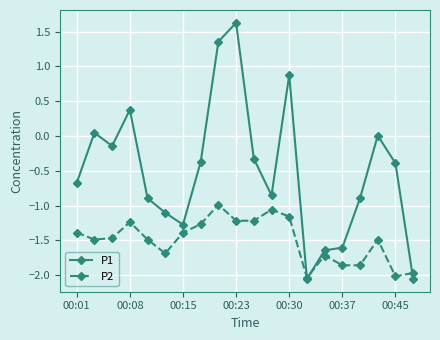

True or false: P1 has more than 2 interior local peaks.

True